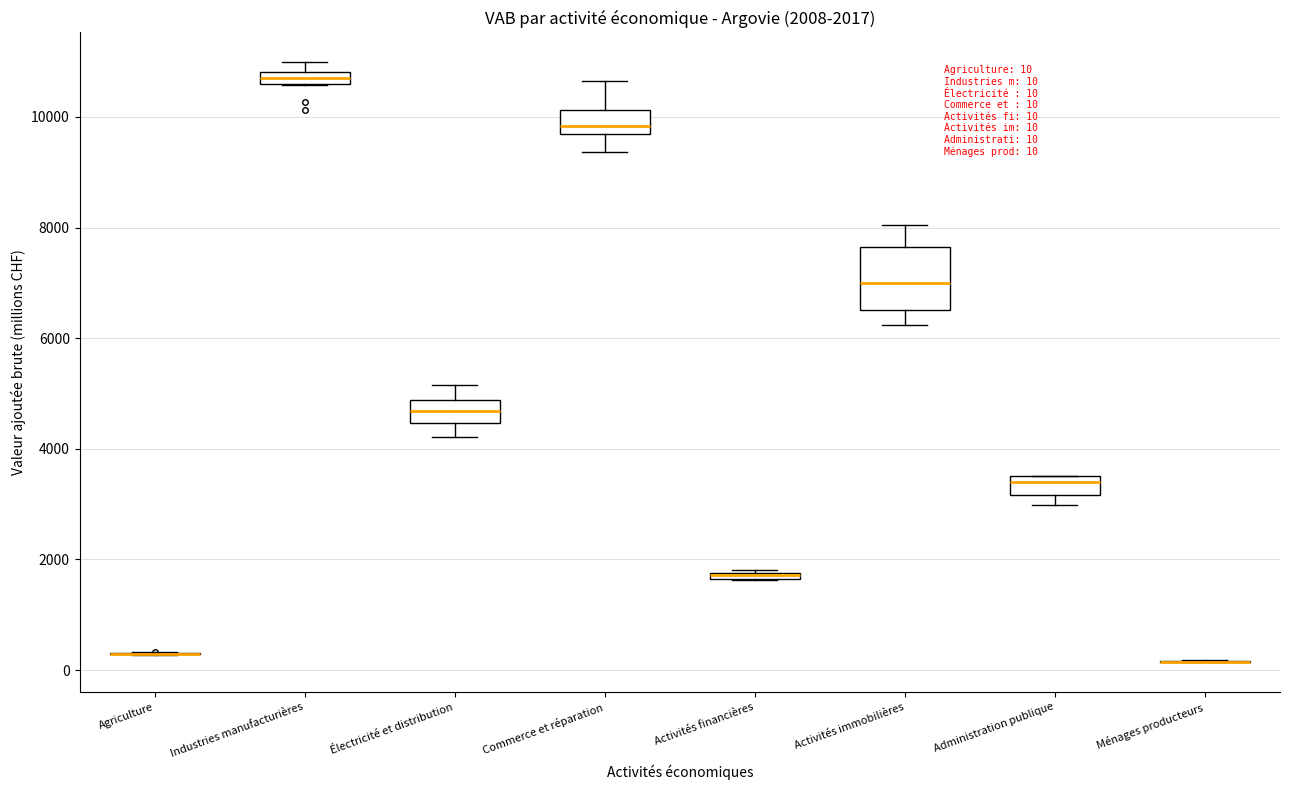

Comparing the boxes themselves (not the whiskers), which one is the tallest?

Activités immobilières